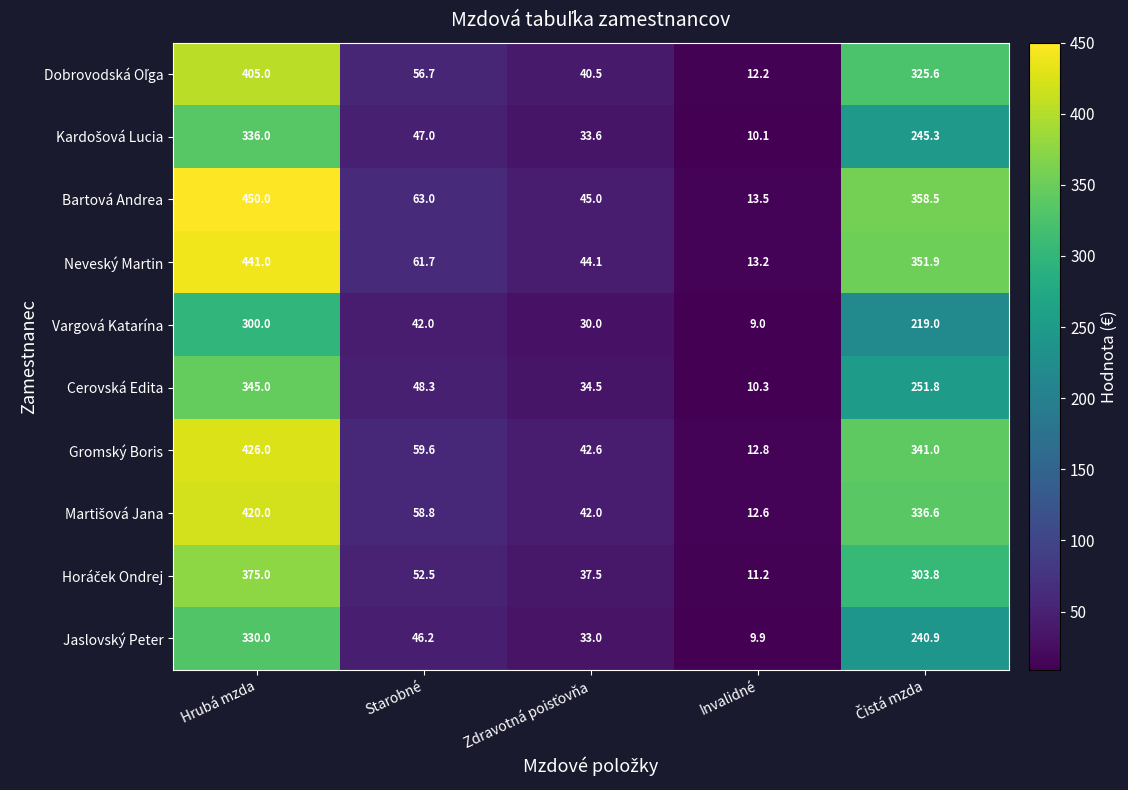

What is the highest value of the Gromský Boris series?

426.0